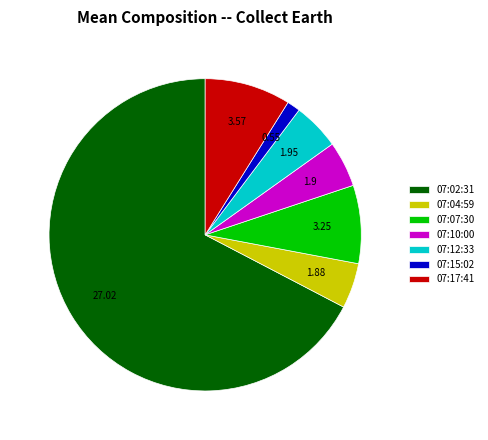

Is the sum of 07:17:41 and 07:10:00 greater than half?

No